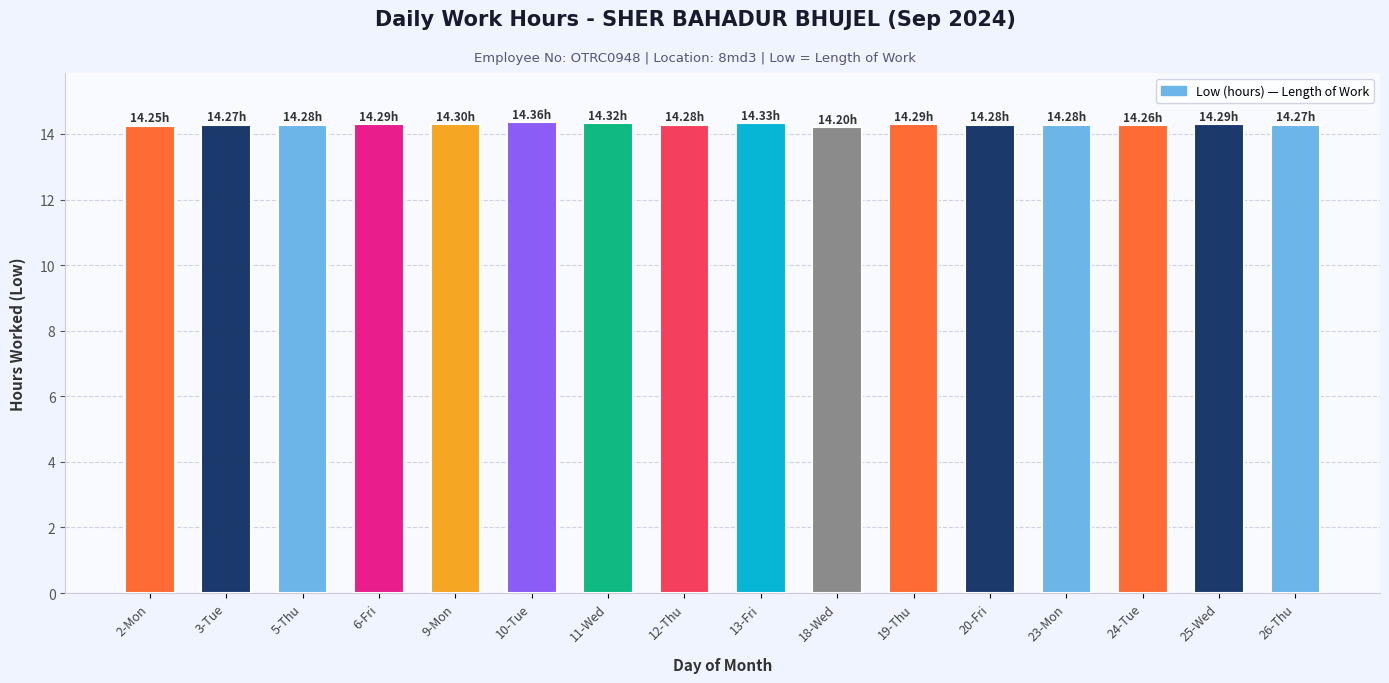

What is the sum of the values at 18-Wed and 19-Thu?

28.5